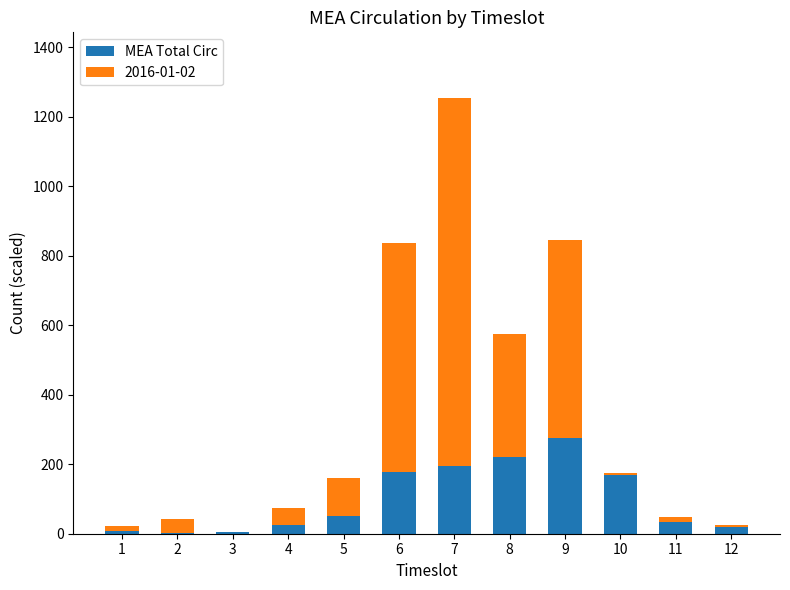

What is the maximum value for MEA Total Circ?

276